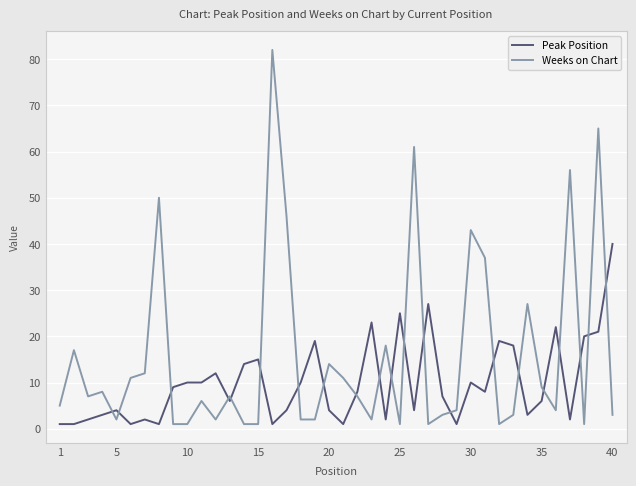

What is the sum of all Weeks on Chart values?

634